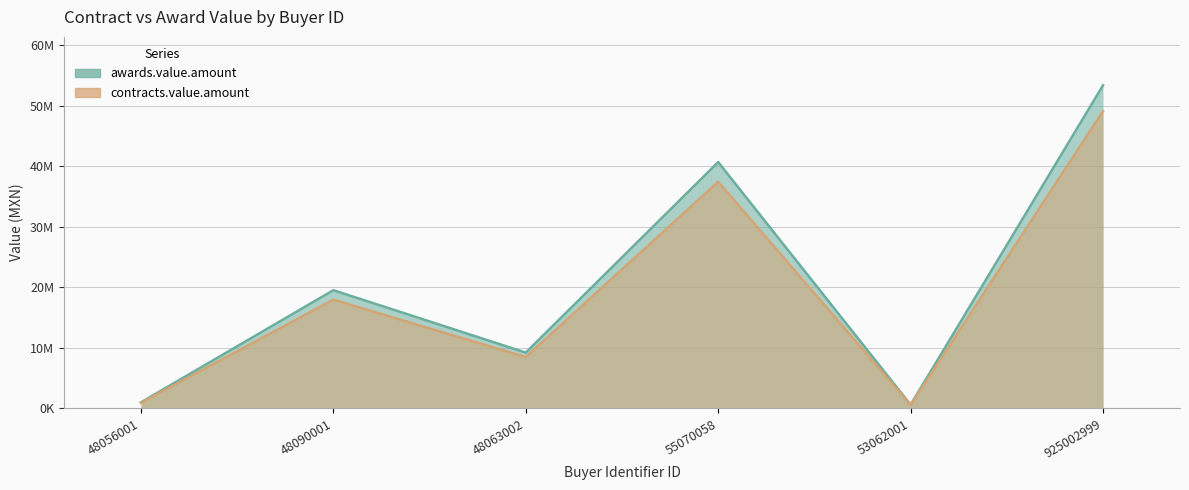

True or false: awards.value.amount and contracts.value.amount cross at least once.

False